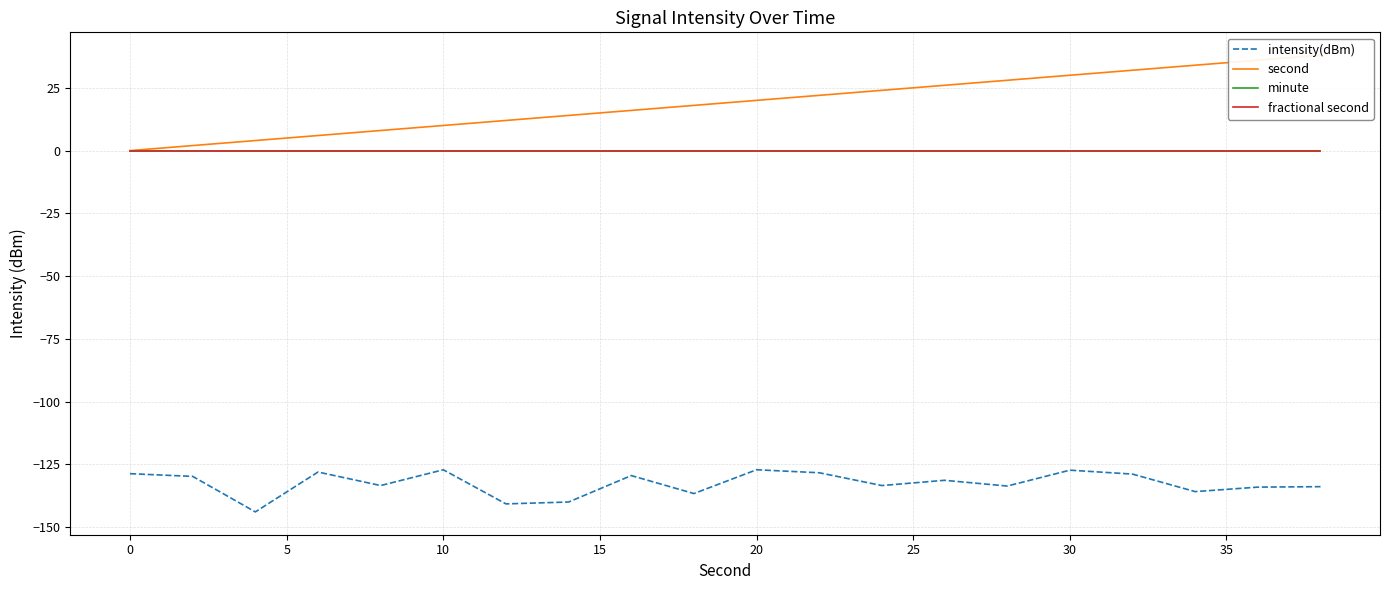

Which series has the largest range (max minus min)?

second